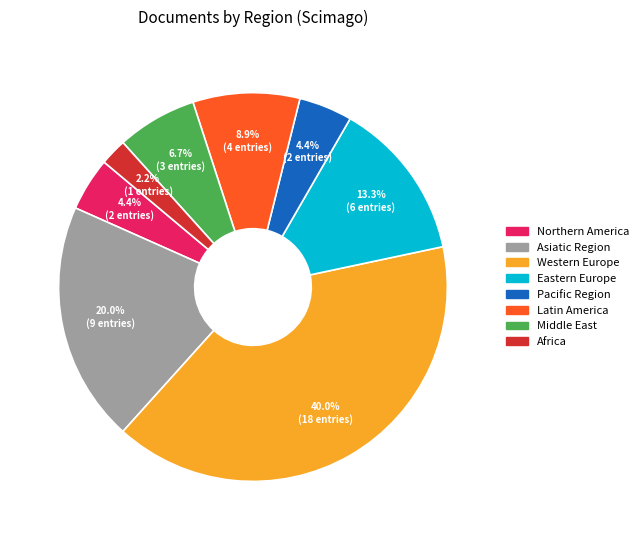

Between Pacific Region and Eastern Europe, which is larger?

Eastern Europe